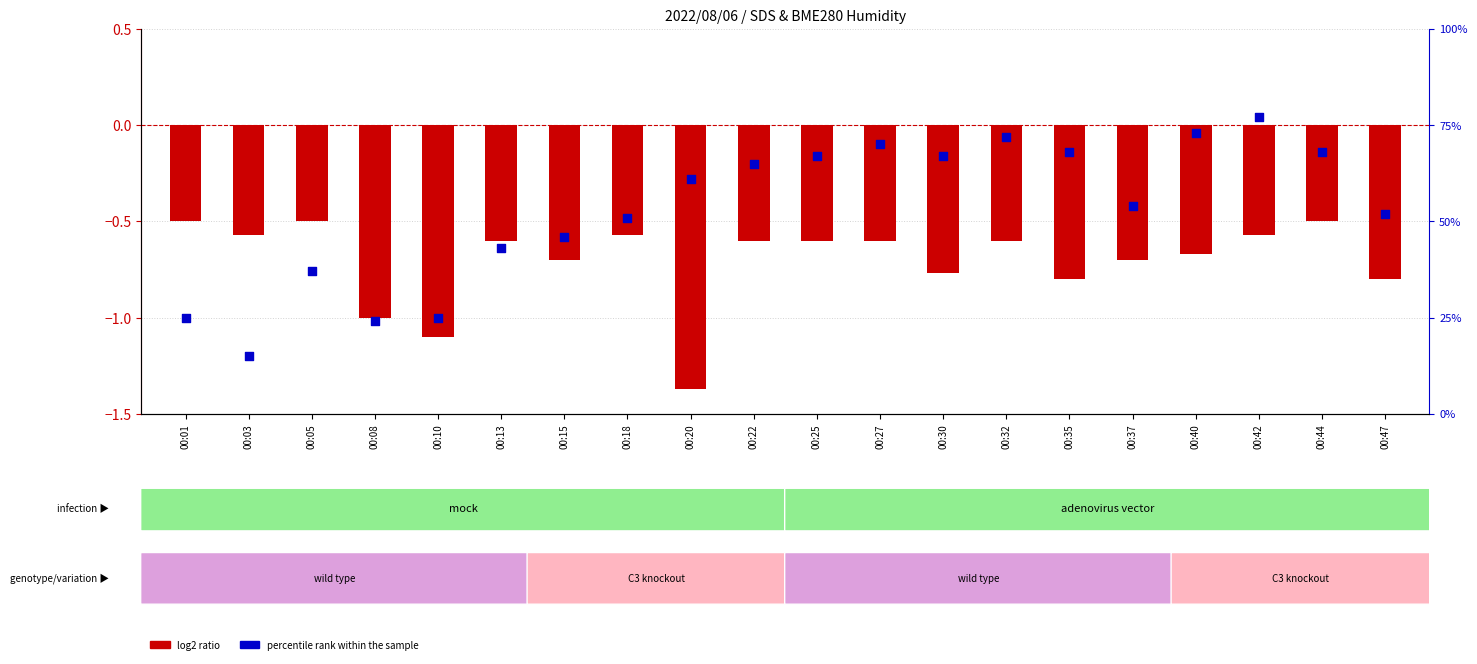

What is the total value across all series at 00:01?

24.5